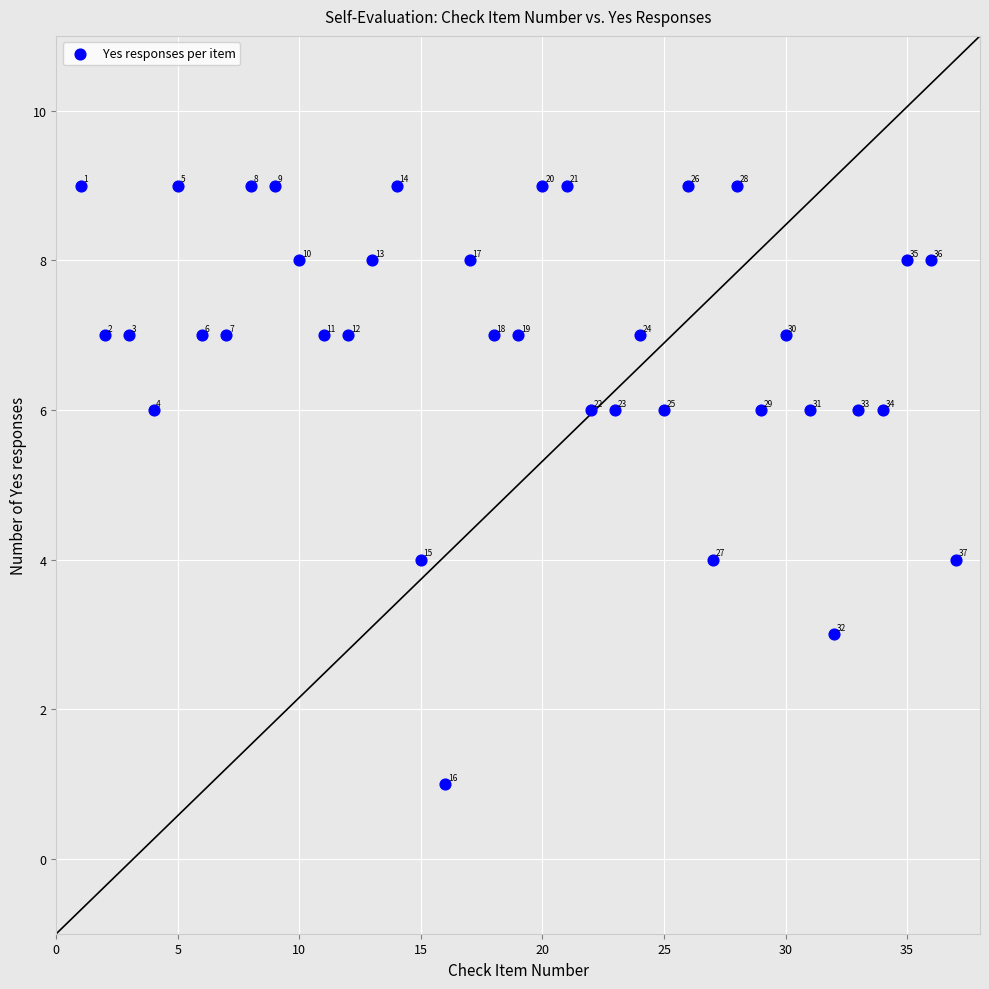

What is the range of Y values (max minus min)?

8